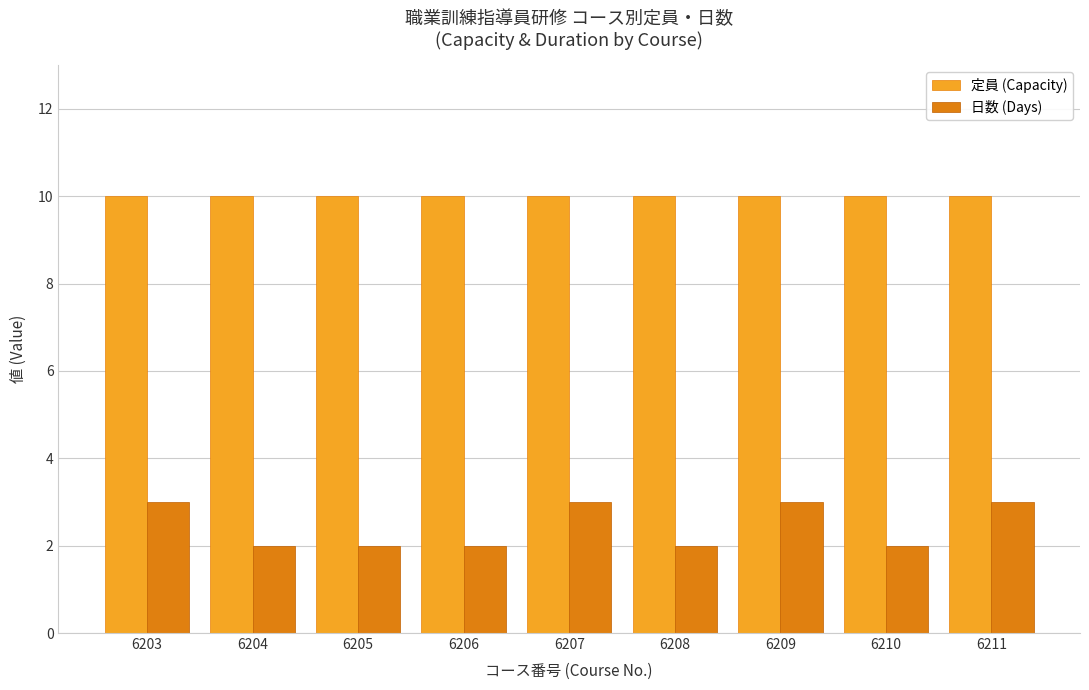

At how many categories does at least one series exceed 8?

9